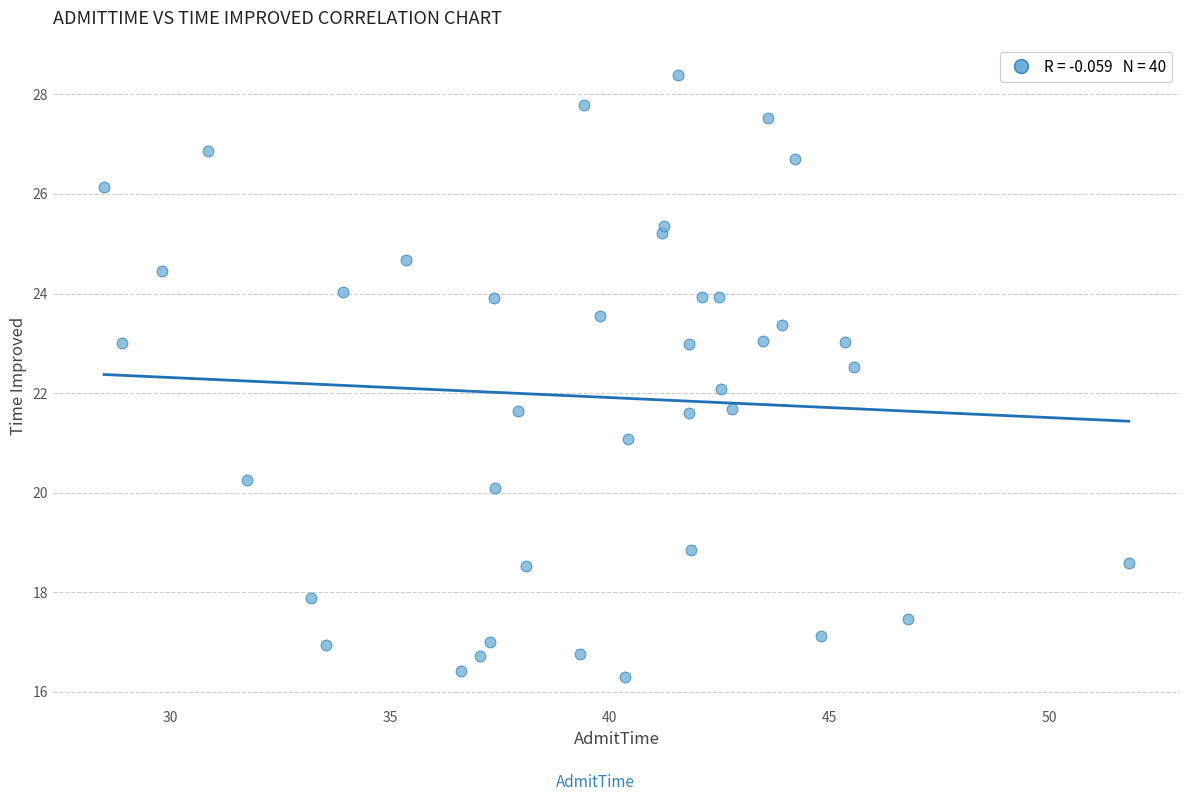

What is the range of Y values (max minus min)?

12.1